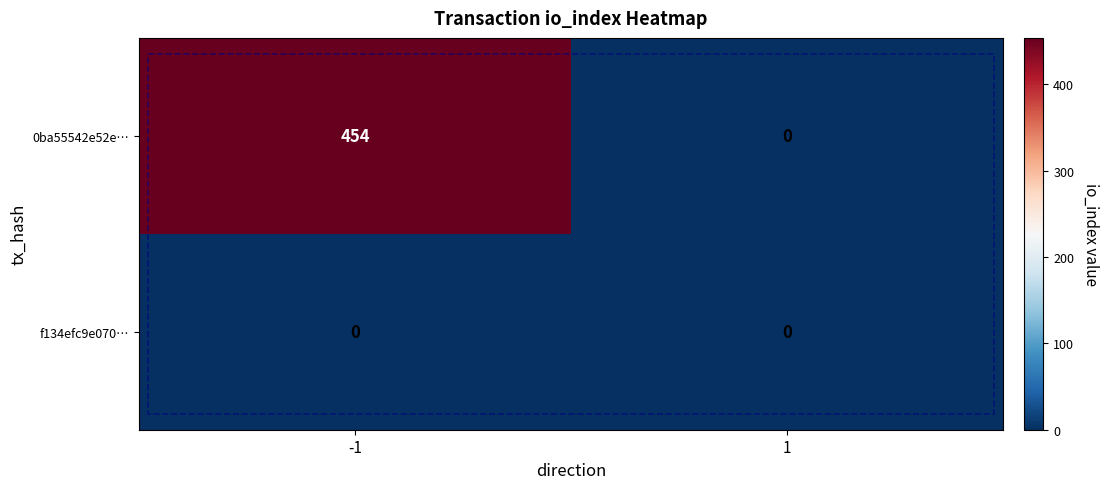

At -1, list the series in order from smallest to largest.

f134efc9e070…, 0ba55542e52e…